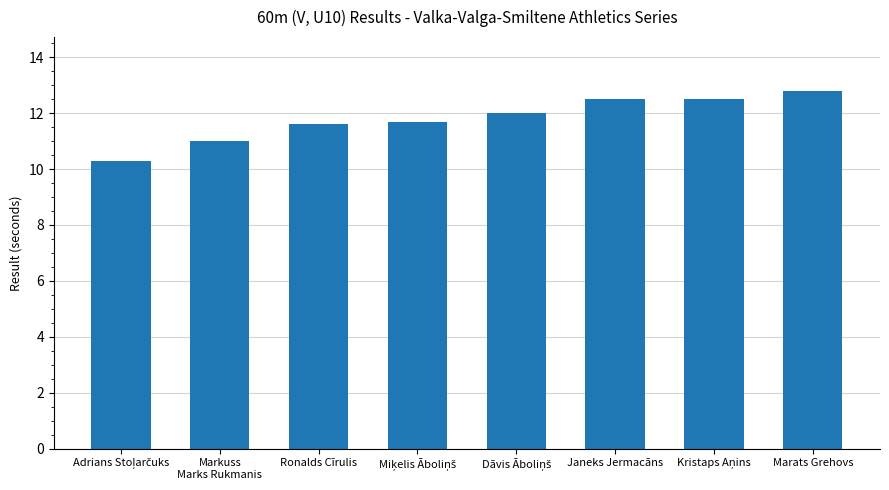

What is the average value?

11.8